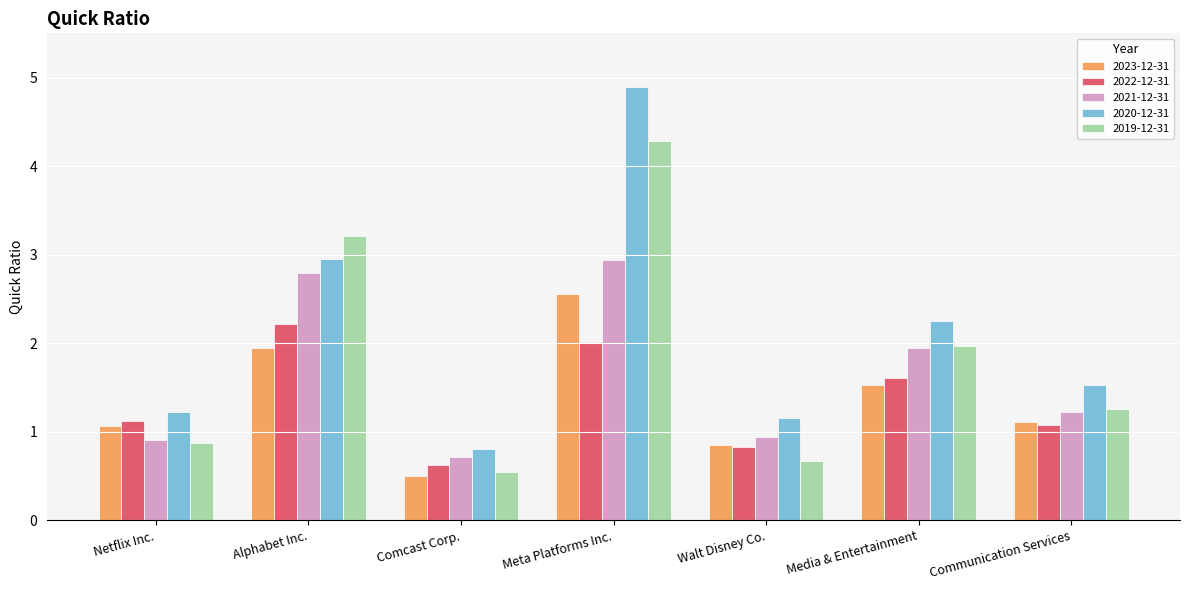

What is the total value across all series at Alphabet Inc.?

13.1